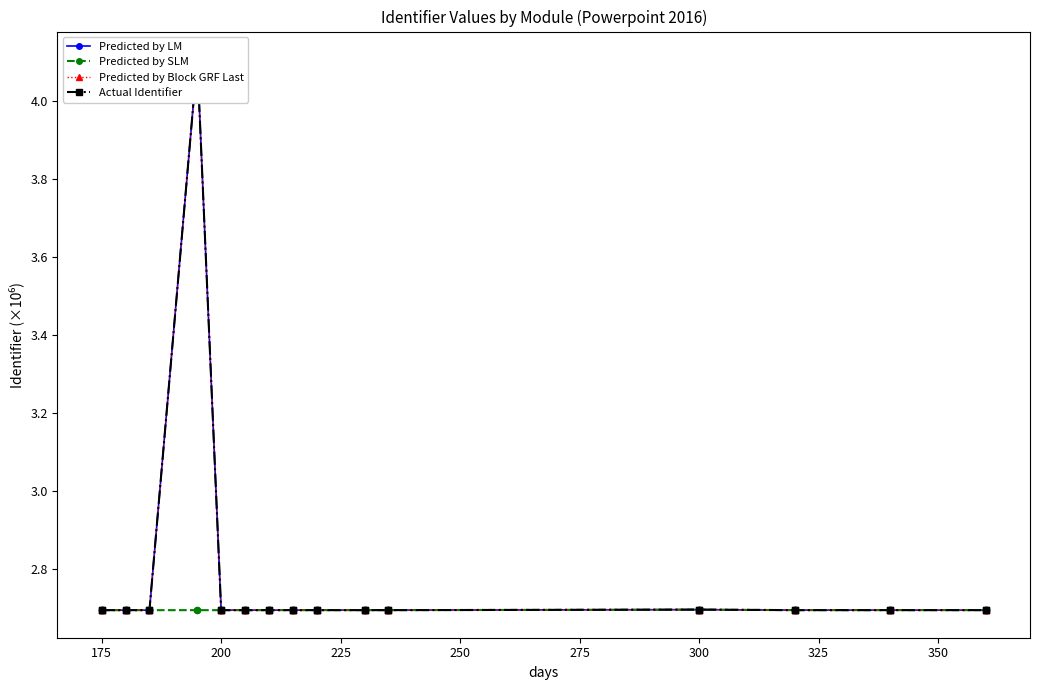

What are all the series names shown in the legend?

Predicted by LM, Predicted by SLM, Predicted by Block GRF Last, Actual Identifier